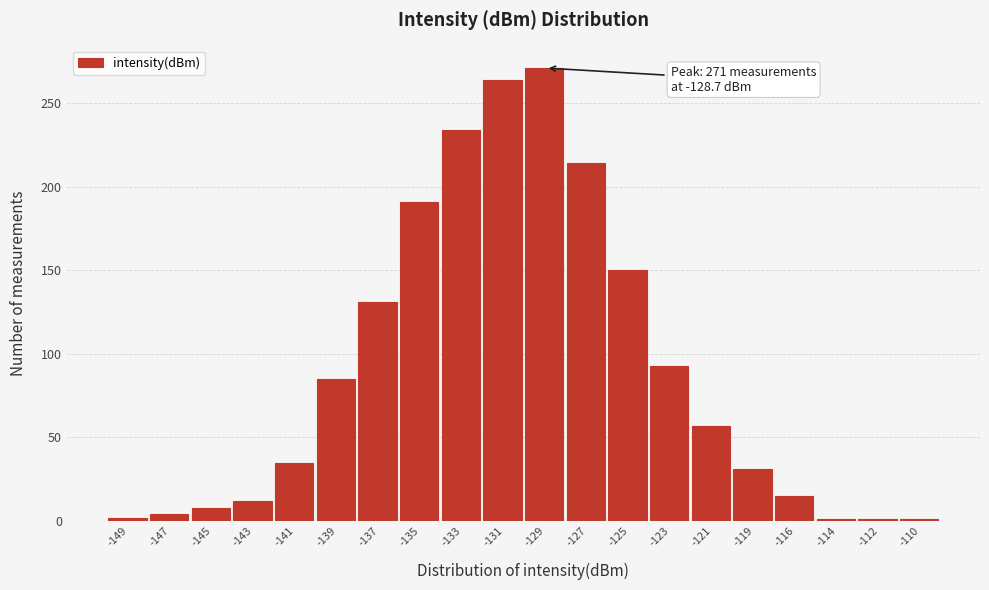

The value at -121 is 18. True or false?

False